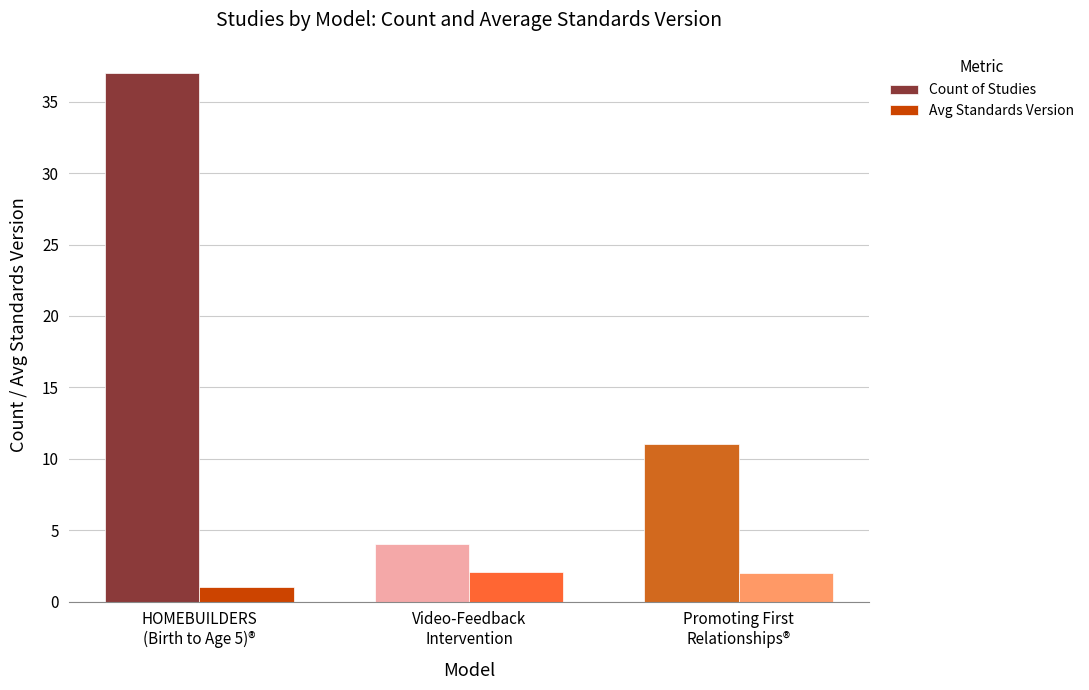

What is the average value of the Avg Standards Version series?

1.7